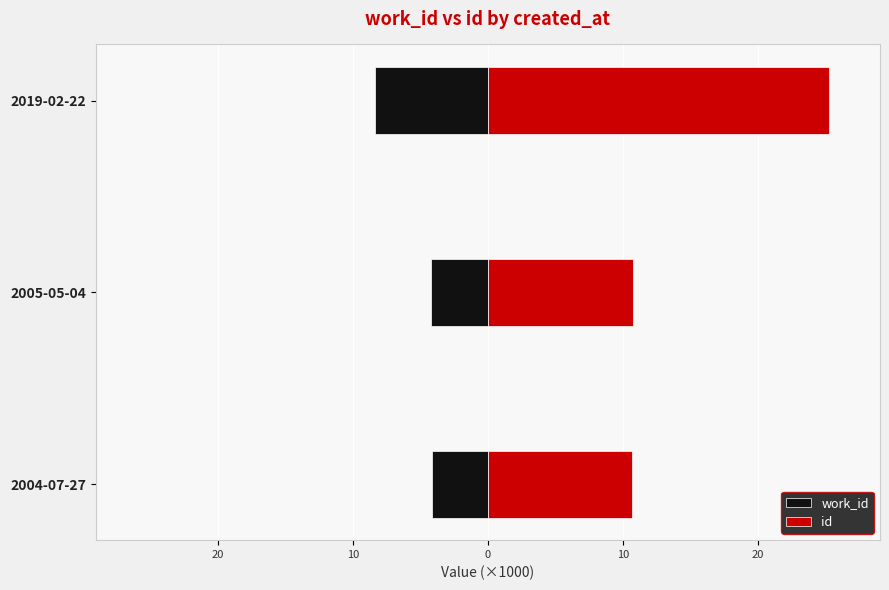

What is the value of the id bar at the 1st from the left?

10.6